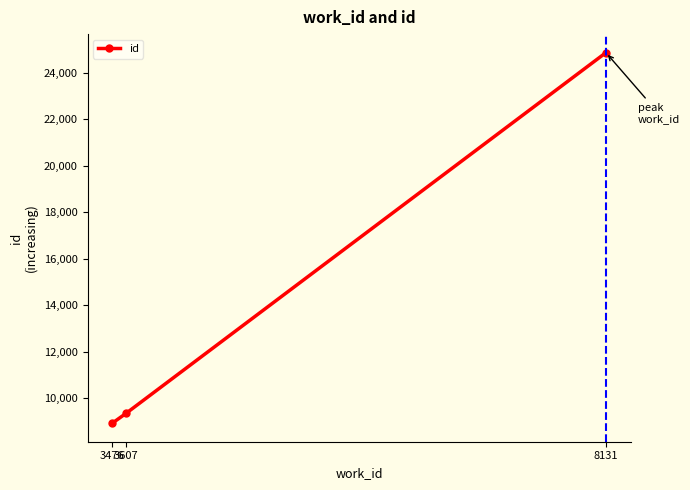

What is the smallest value displayed?

8929